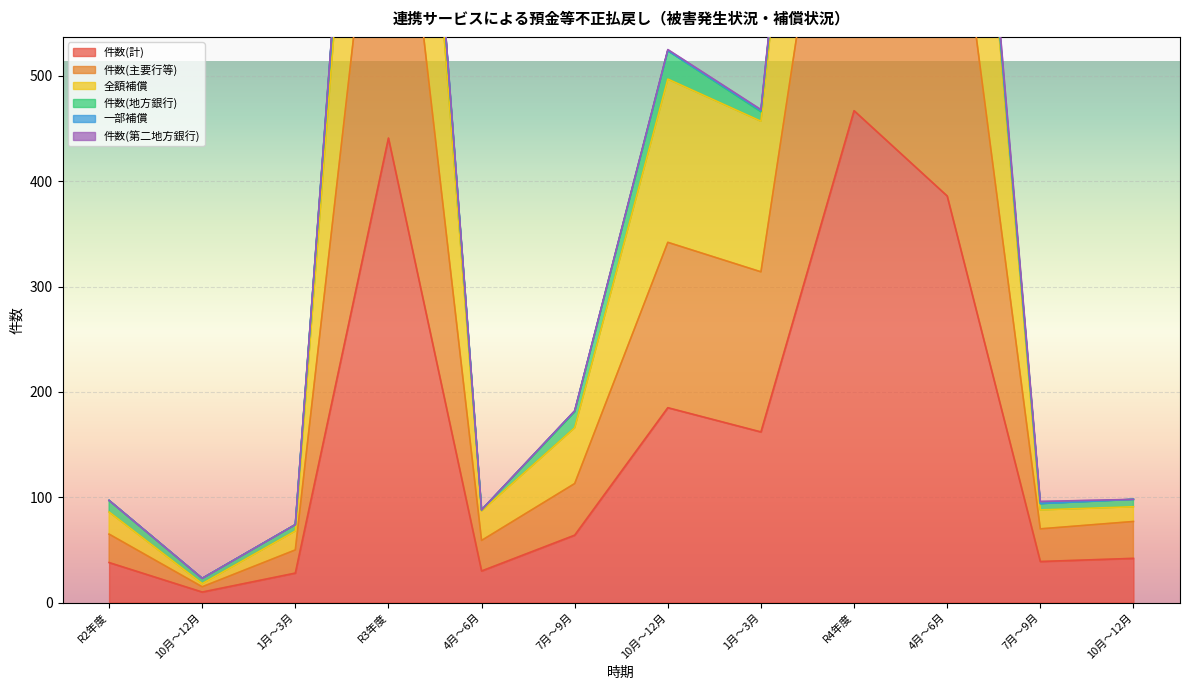

True or false: 件数(計) and 全額補償 intersect in this chart.

False